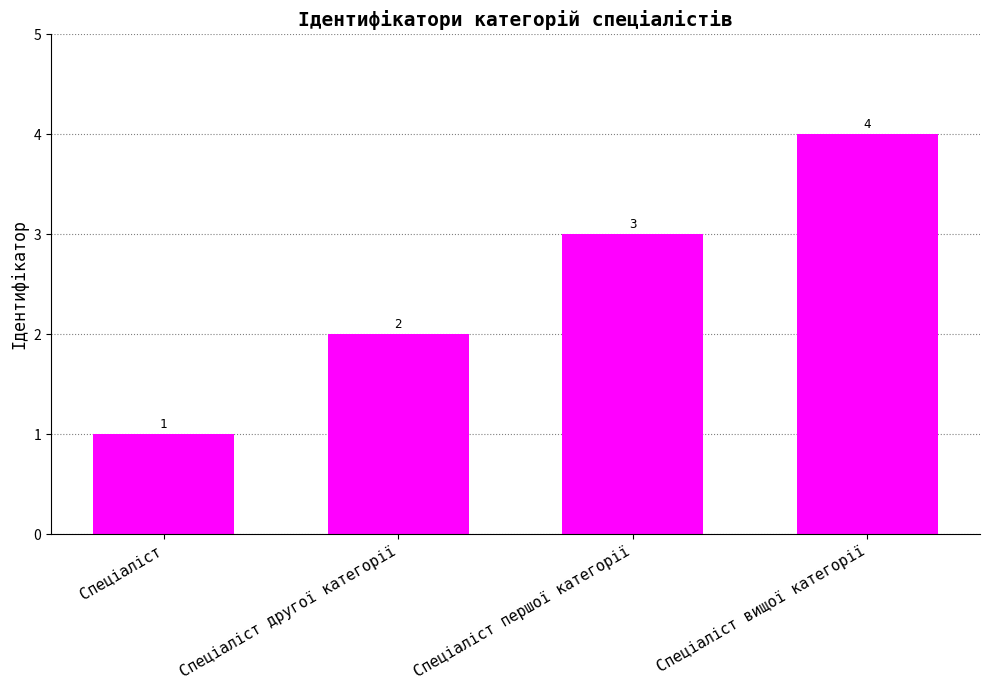

What is the label of the 1st bar from the right?

Спеціаліст вищої категорії